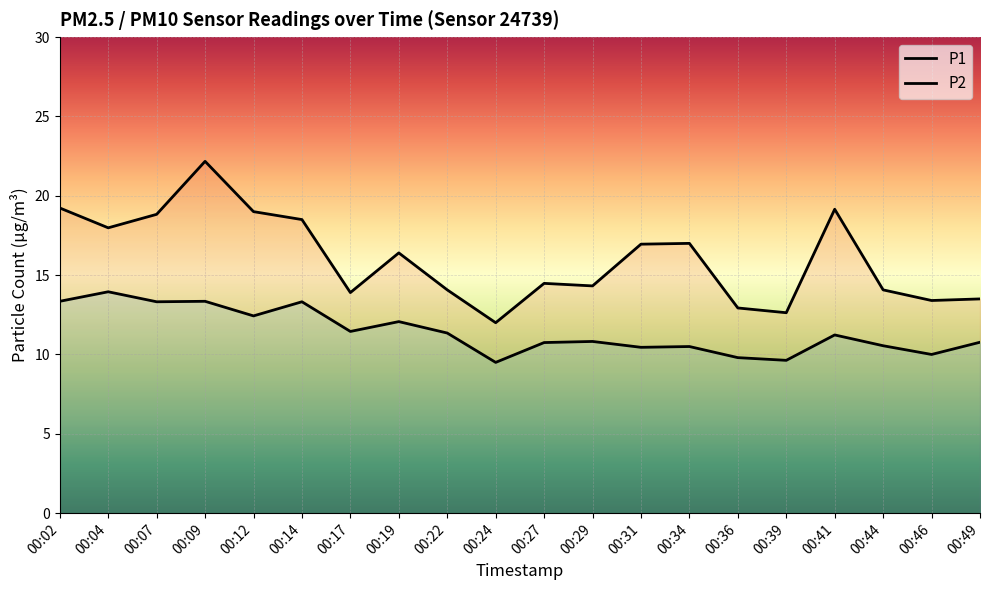

At which category does P2 reach its first local peak?

00:04